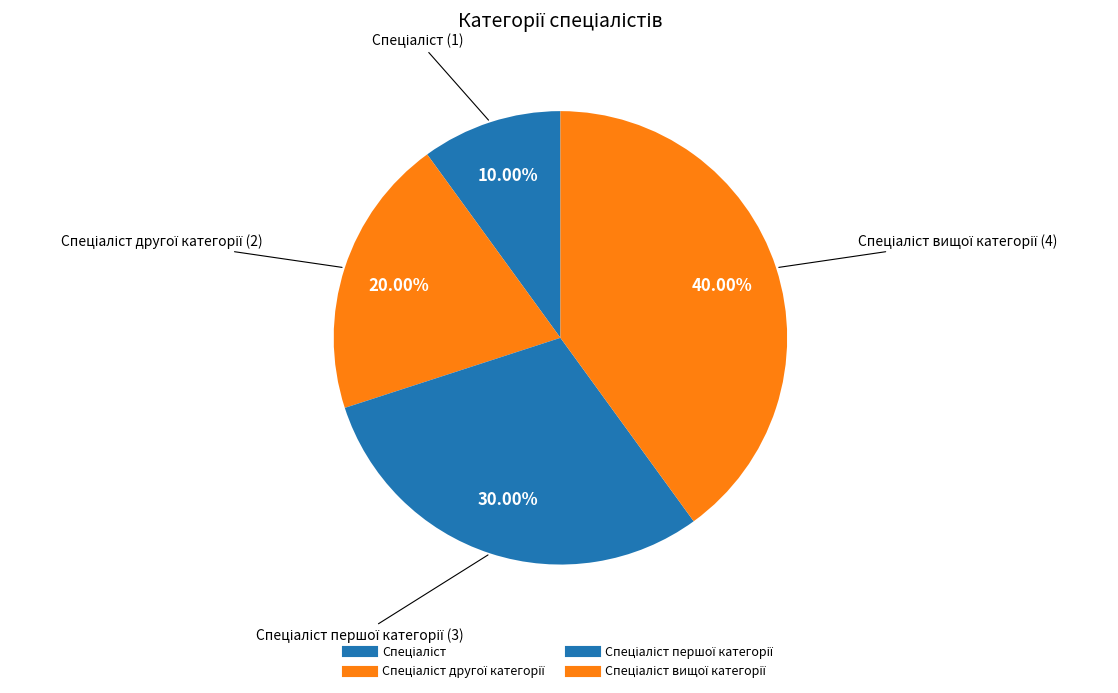

What is the largest slice in the pie chart?

Спеціаліст вищої категорії